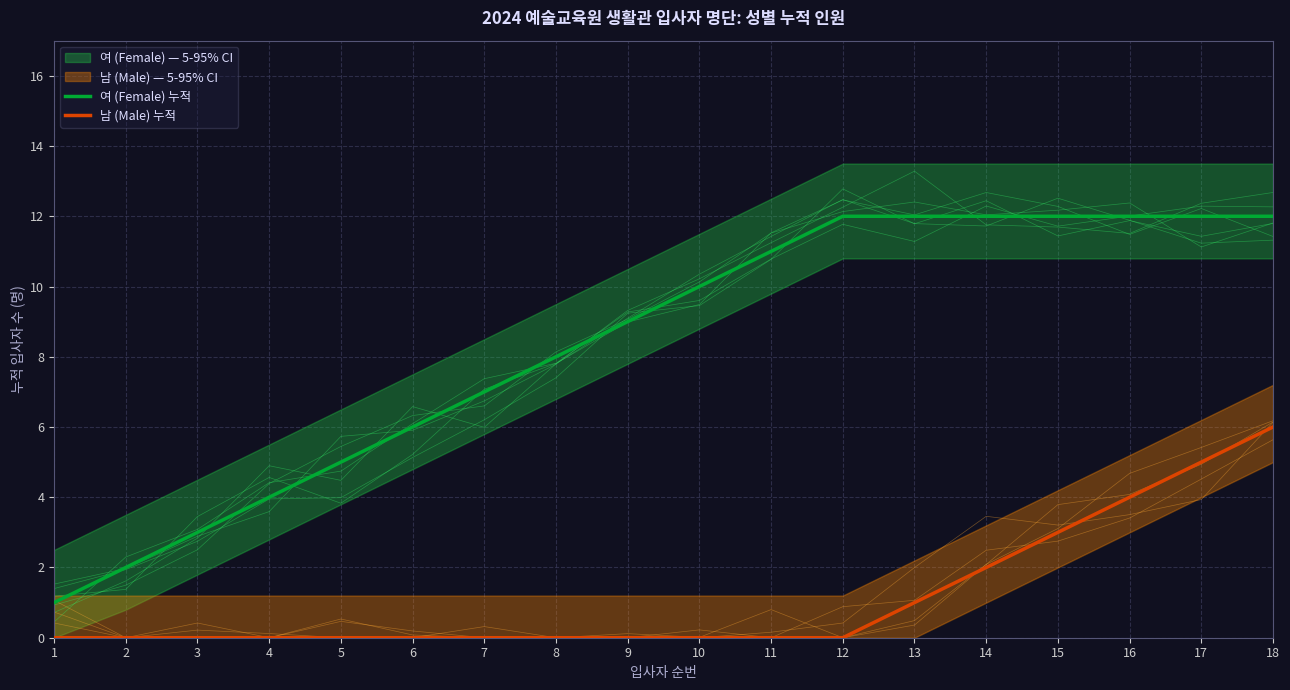

What is the approximate value of 여 (Female) 누적 at 9, to the nearest 5?

10